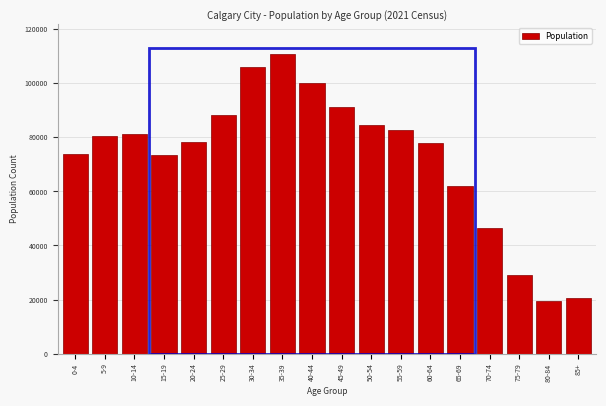

What is the difference between the values at 20-24 and 10-14?

3060